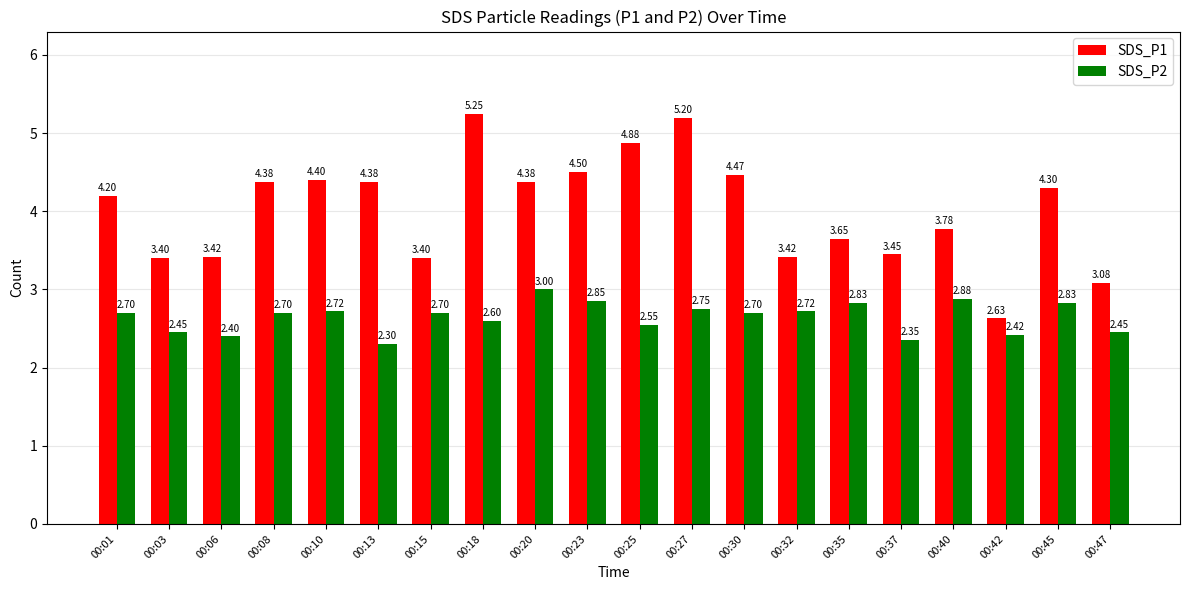

At which category is the sum across all series the highest?

00:27